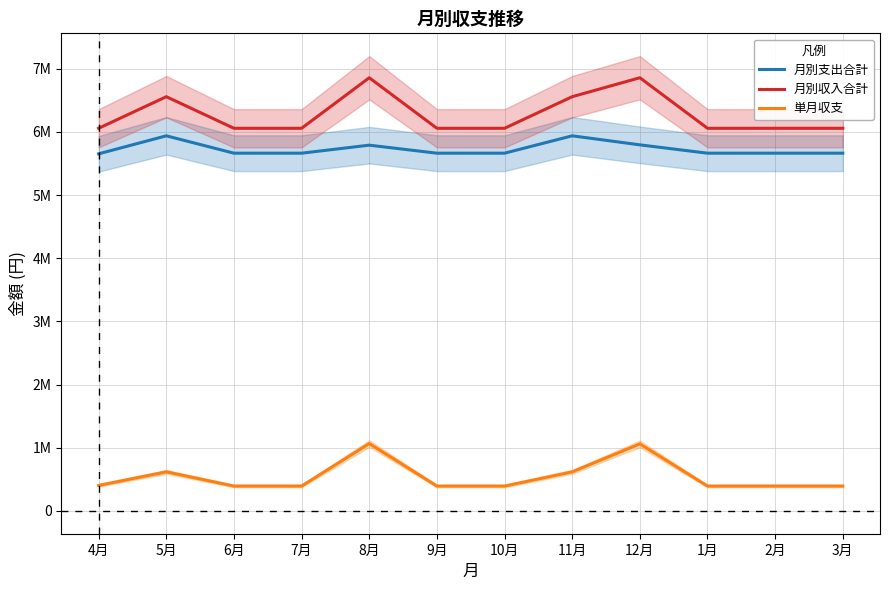

At 3月, list the series in order from smallest to largest.

単月収支, 月別支出合計, 月別収入合計